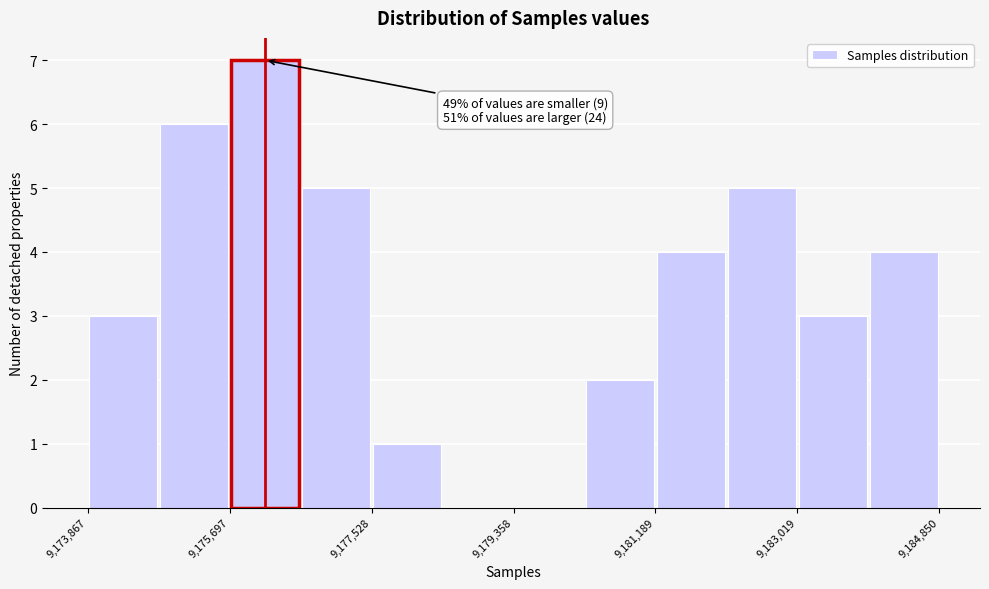

Over which range of the x-axis is the bar tallest?

9175600 to 9176600